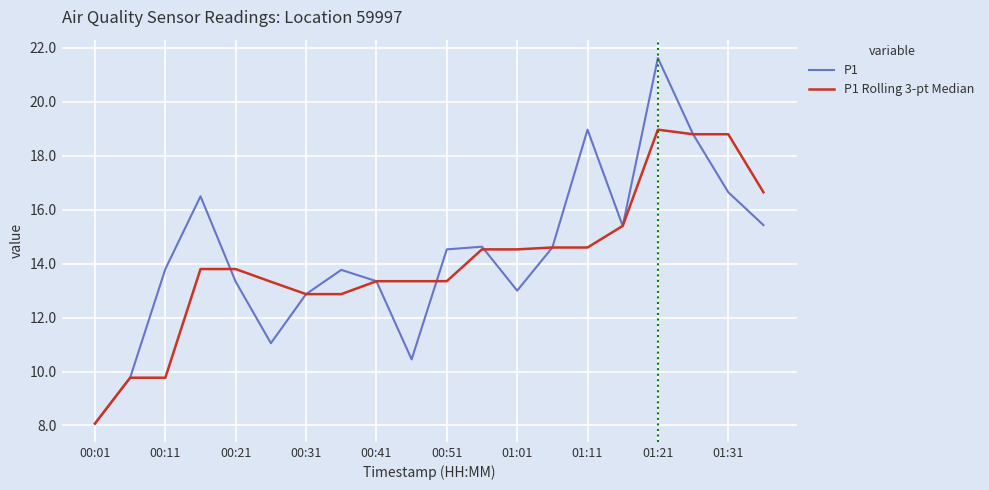

Which series has the widest spread of values?

P1